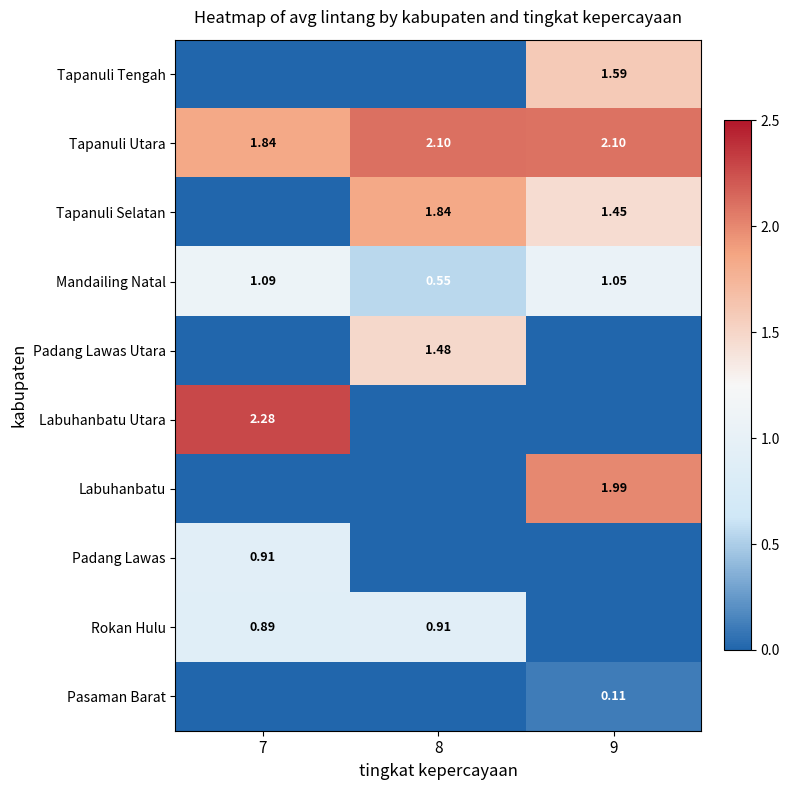

Is the value of Tapanuli Utara at 9 greater than the value of Padang Lawas at 7?

Yes